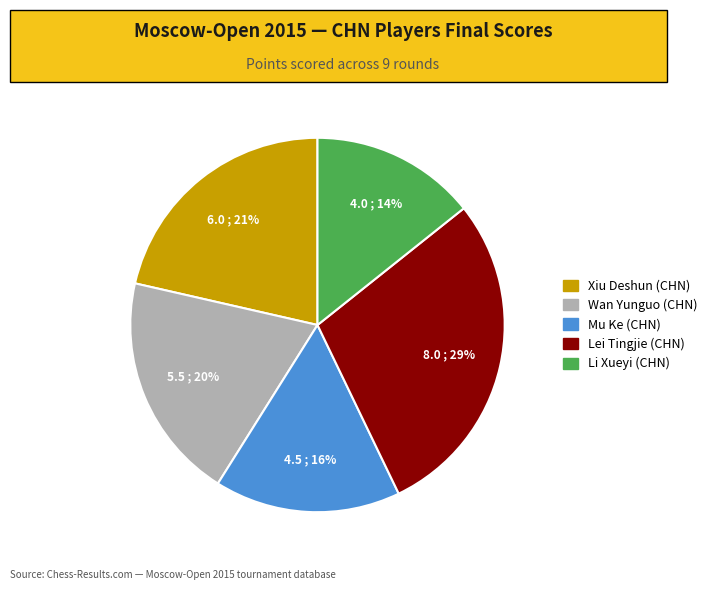

Is it true that Xiu Deshun (CHN) is 21% of the pie?

True